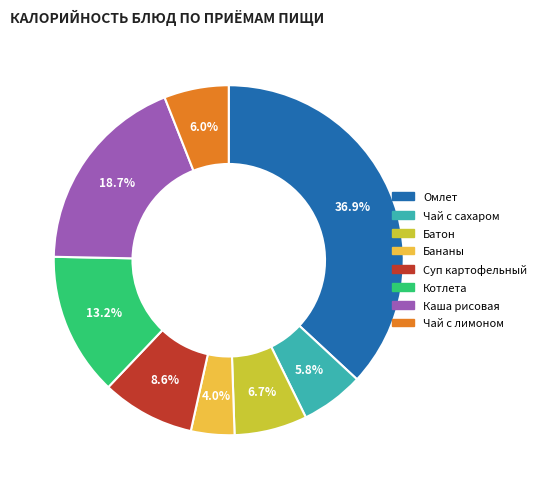

What is the ratio of the value at Чай с сахаром to the value at Батон?

0.9